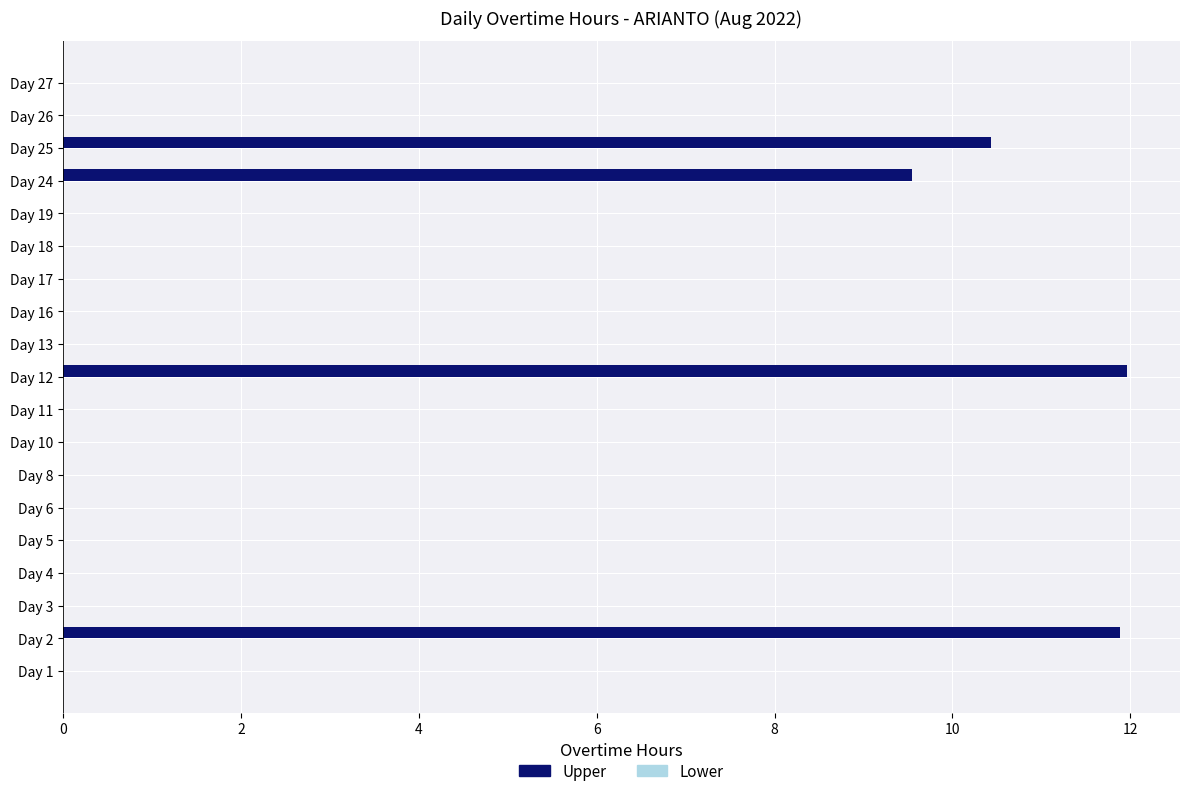

What is the sum of all values?

43.8